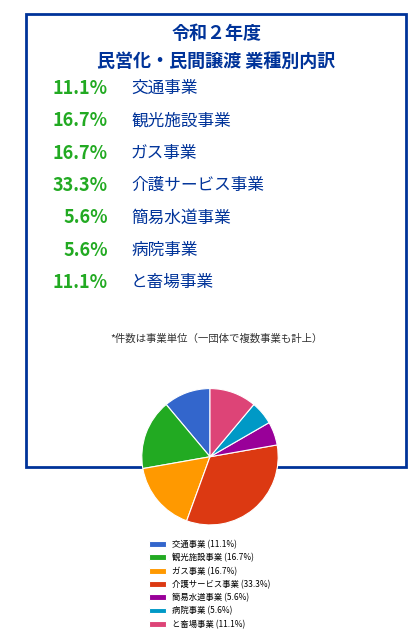

Does 観光施設事業 account for over 50% of the chart?

No